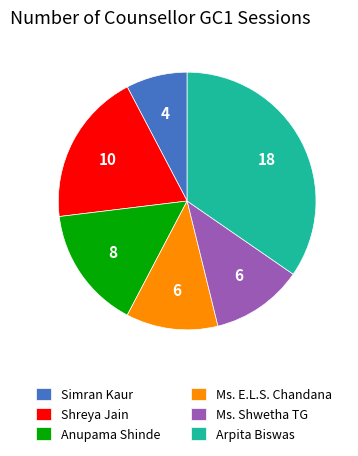

Approximately how many times larger is the value at Anupama Shinde compared to Shreya Jain?

0.8